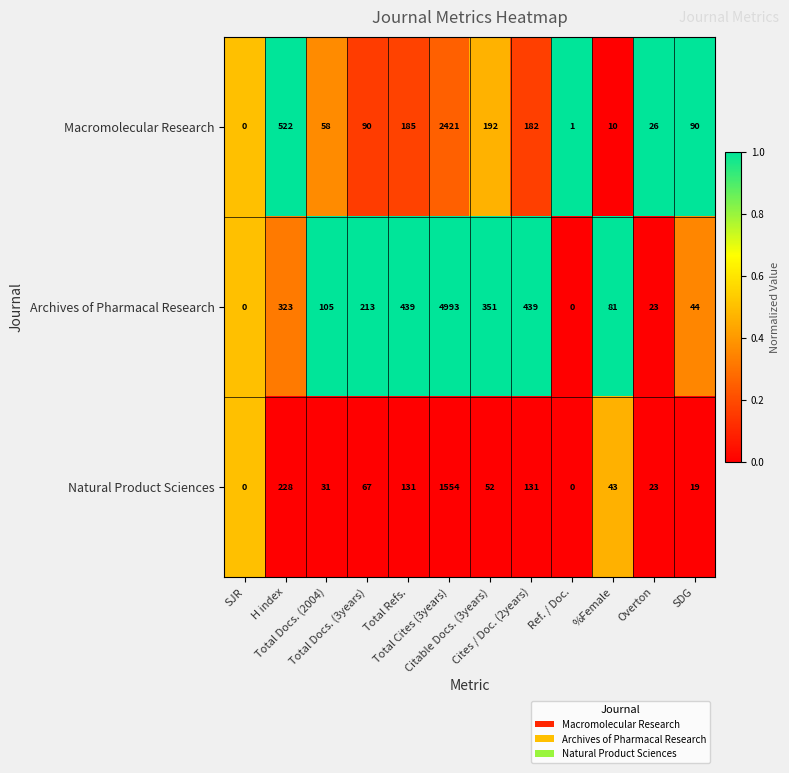

Which series has the widest spread of values?

Archives of Pharmacal Research